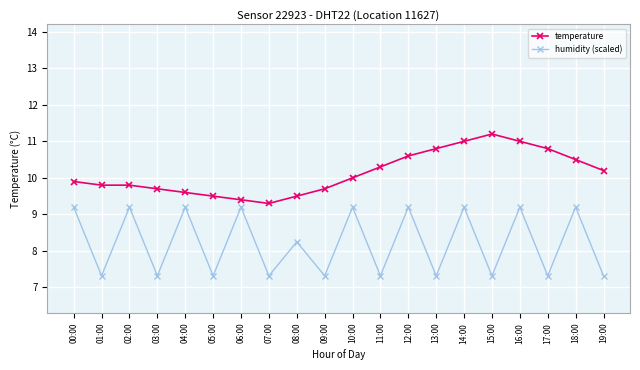

Read the temperature value at 09:00.

9.7